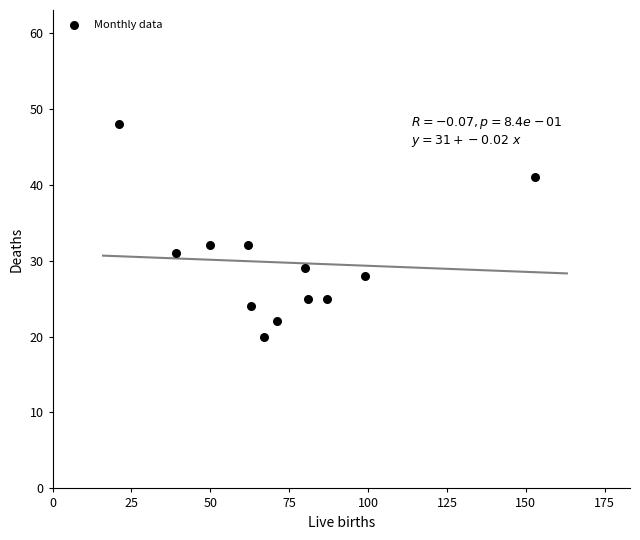

What is the range of Y values (max minus min)?

28